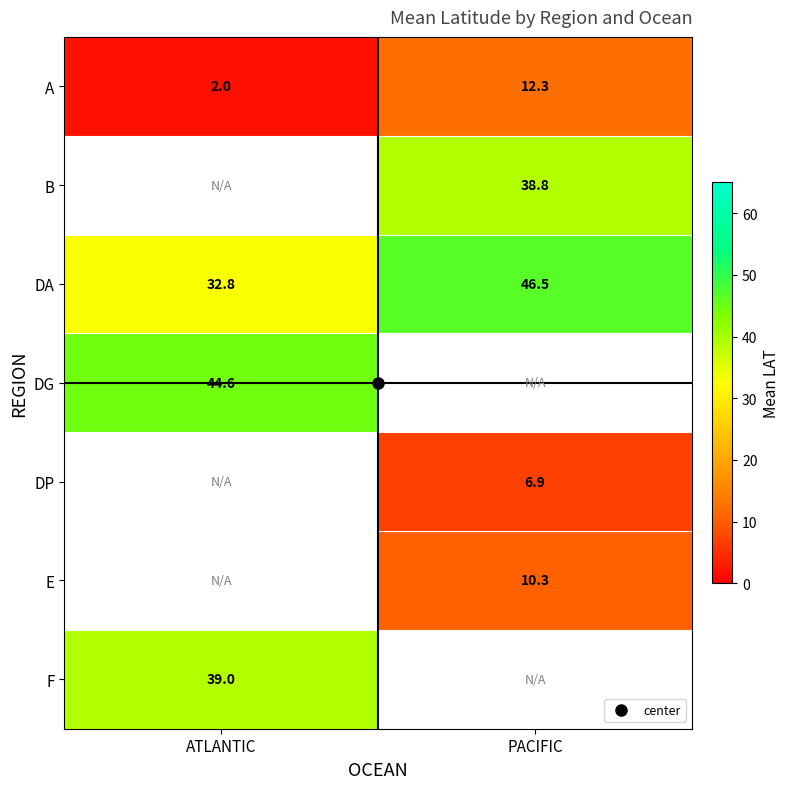

Read the F value at ATLANTIC.

39.0